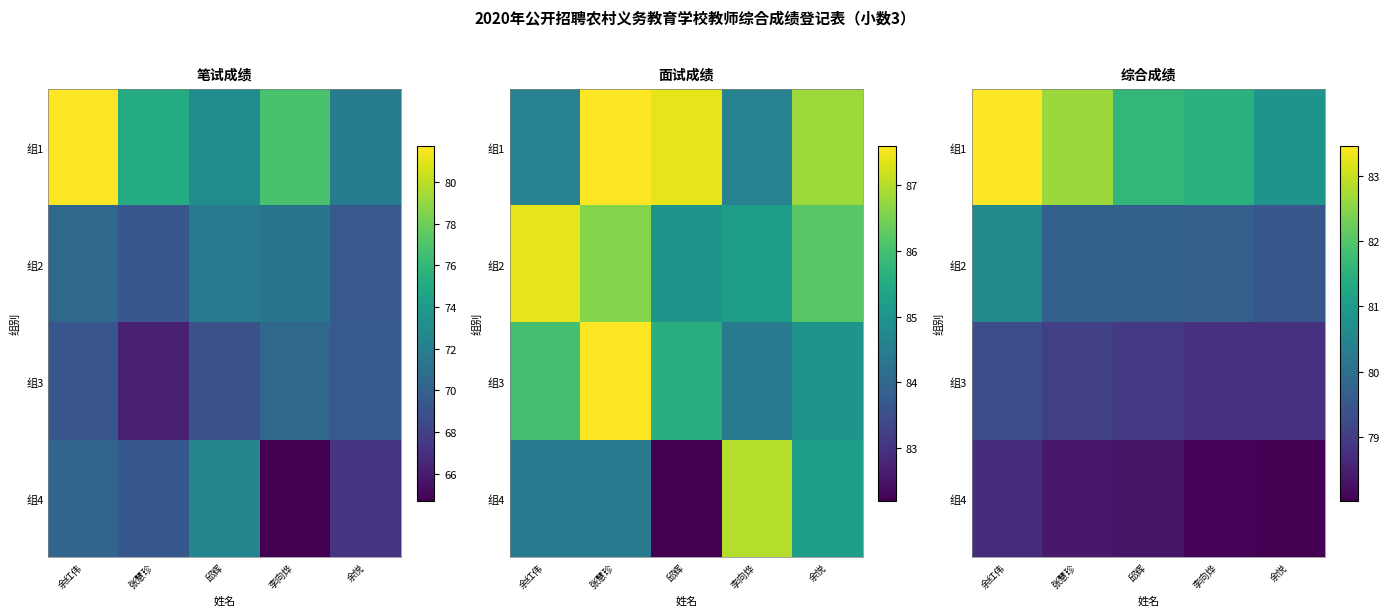

The value of 组2 at 张慧珍 is 43.8. True or false?

False